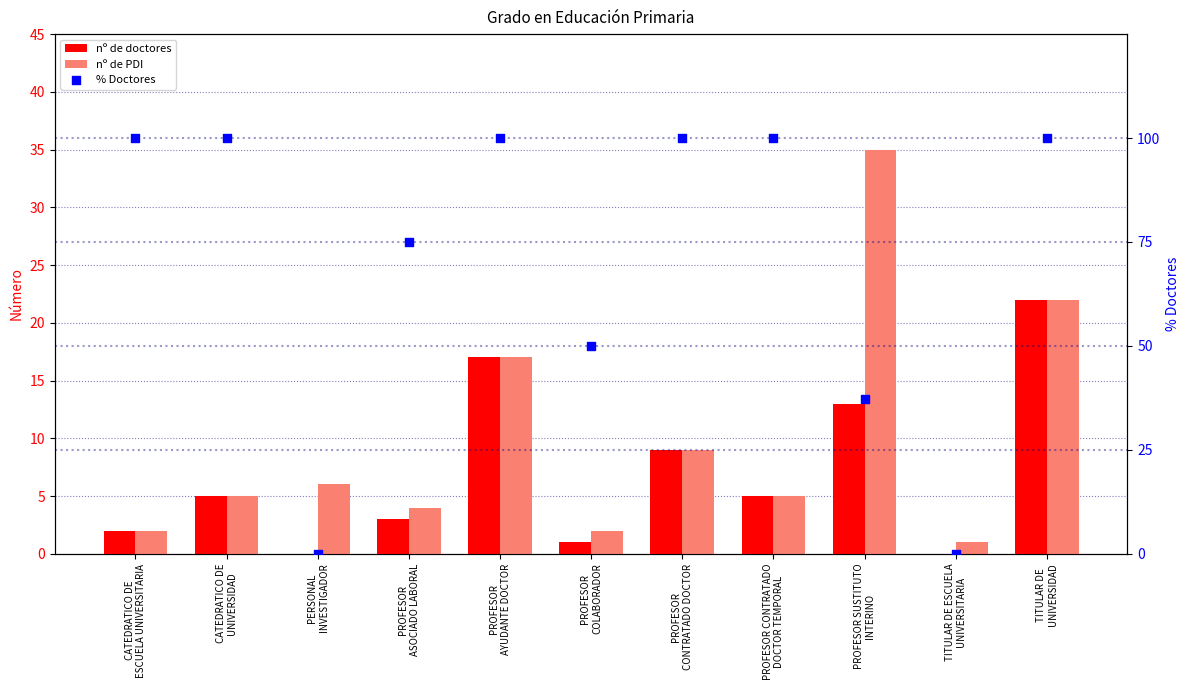

At which category is the sum across all series the highest?

TITULAR DE
UNIVERSIDAD